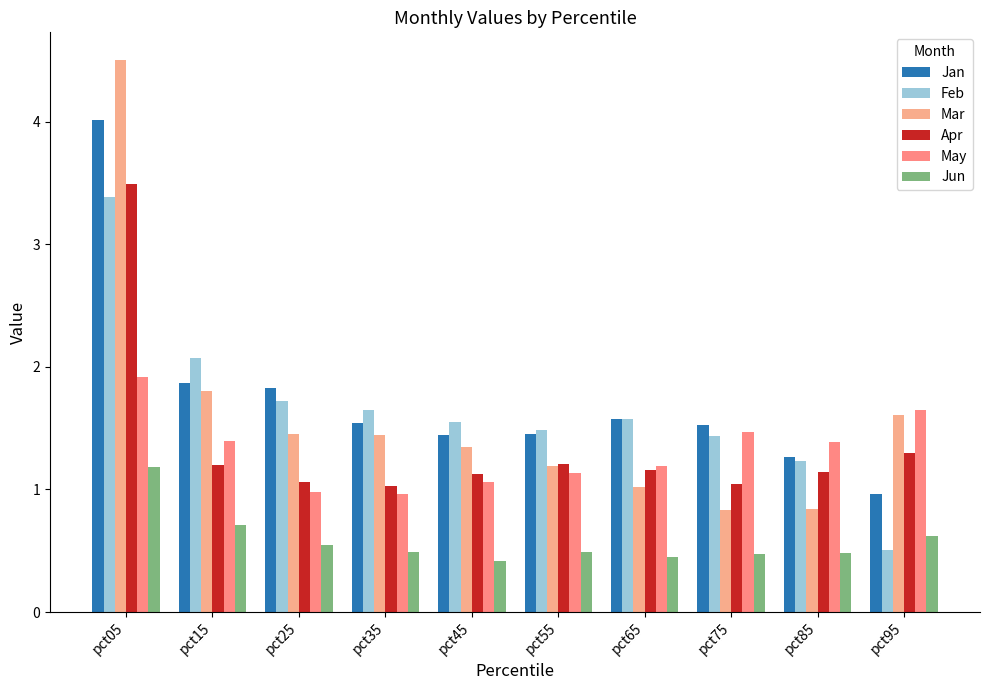

What is the difference between the highest and lowest values at pct75?

1.1